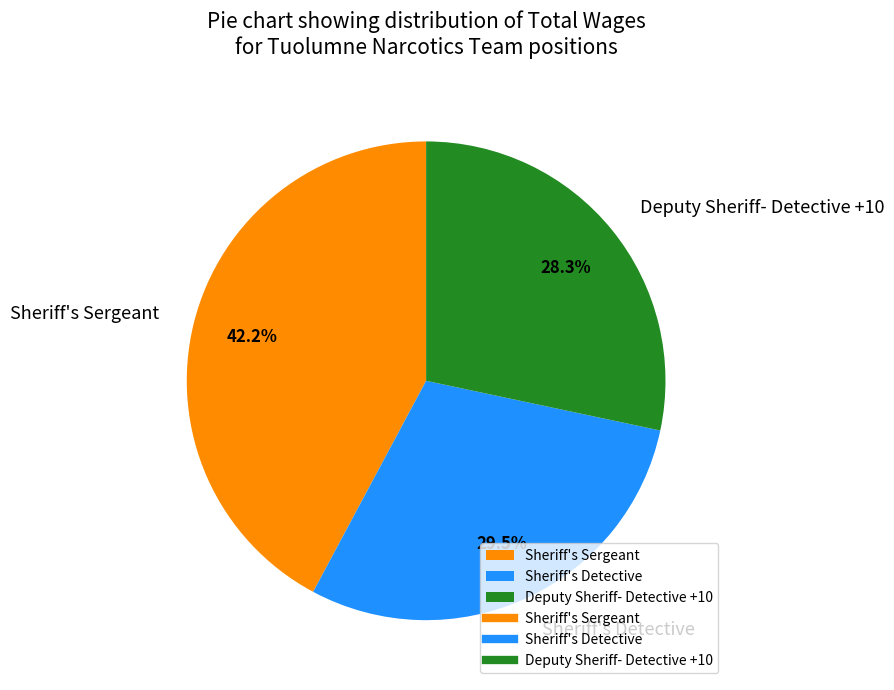

Count the number of slices in the pie.

3